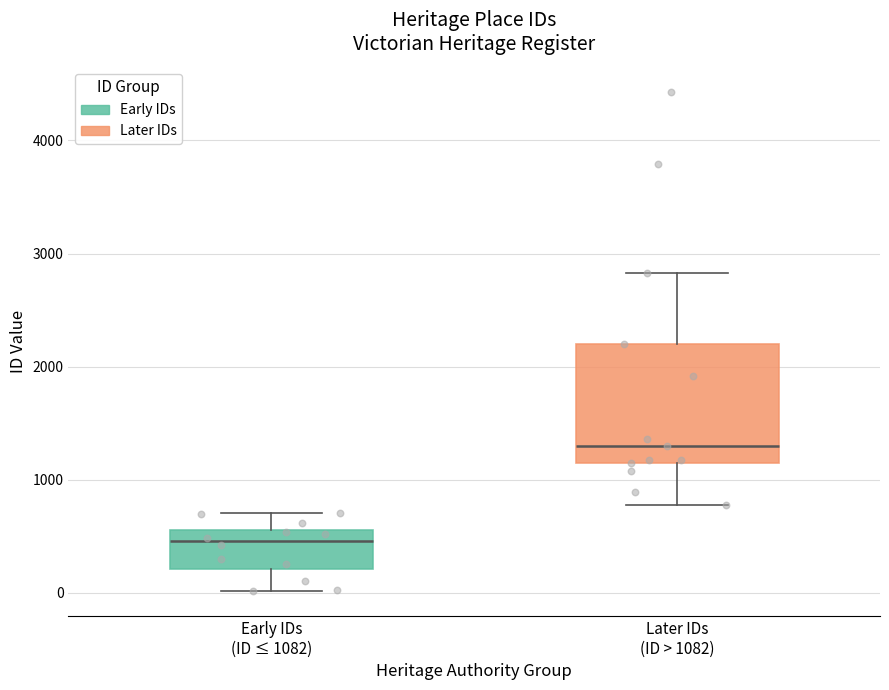

Reading left to right, read every box against the y-axis: the position of its median line, the range the box covers, and the ends of its whiskers. The values are not printed on the chart, so give them approximately, as read against the axis.

Early IDs (ID ≤ 1082): median 500, box 200 to 600, whiskers 0 to 700
Later IDs (ID > 1082): median 1300, box 1100 to 2200, whiskers 800 to 2800